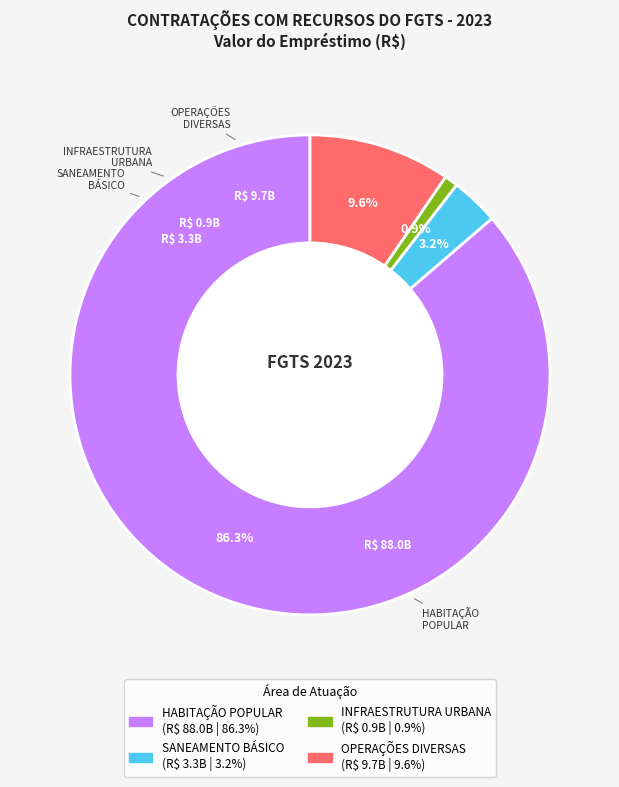

What percentage is NOT represented by SANEAMENTO BÁSICO?

96.8%